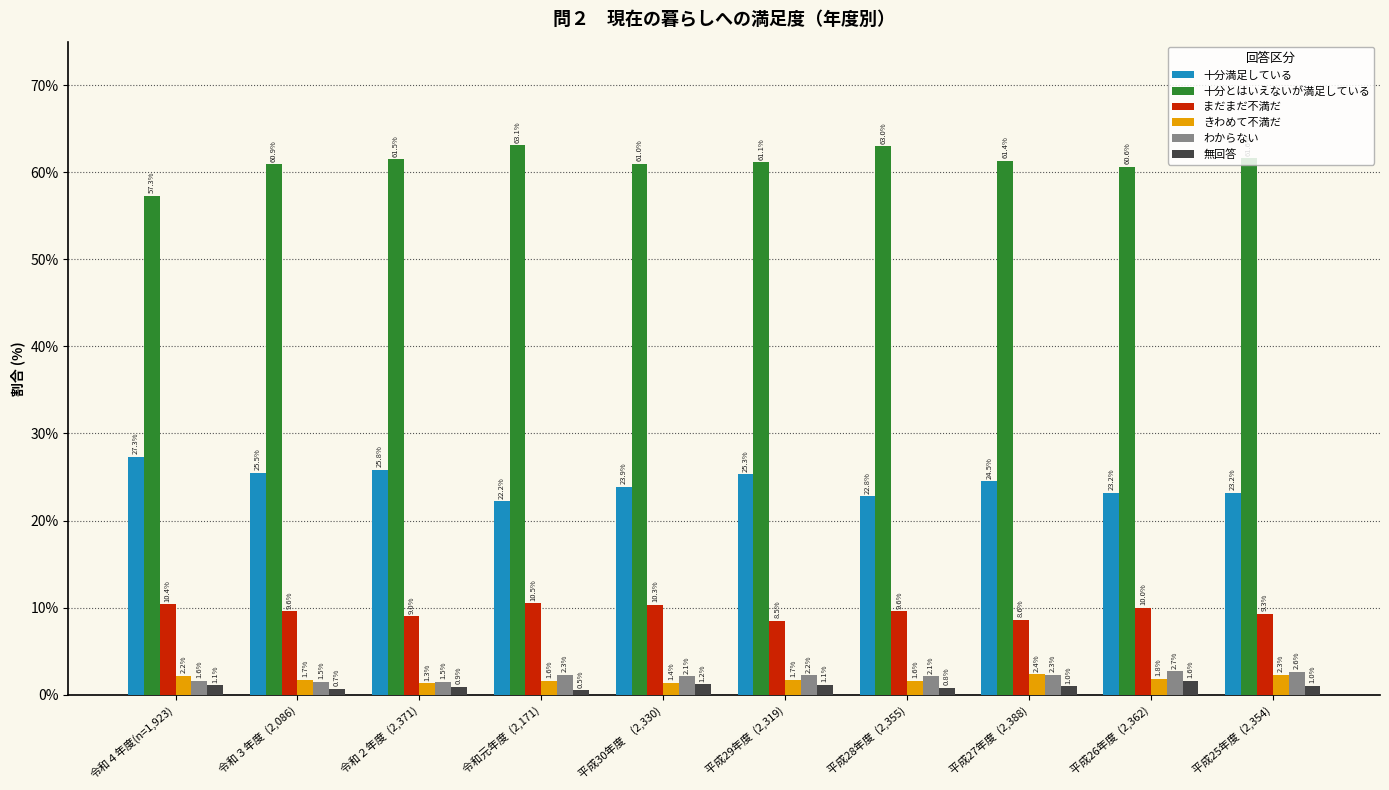

How many data points does each series have?

10